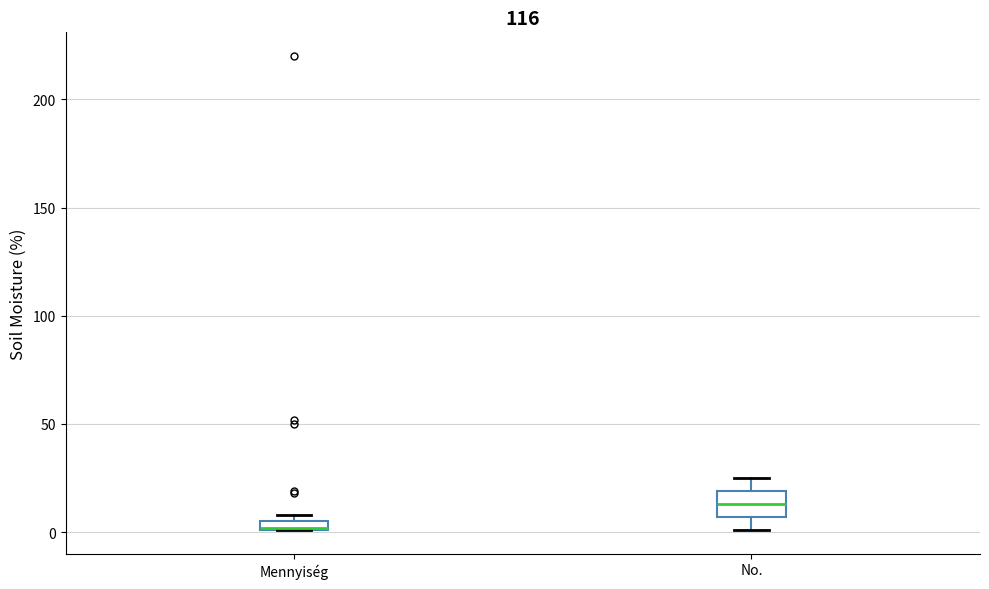

Where is the upper edge of the box for Mennyiség on the y-axis? The values are not printed on the chart, so give them approximately, as read against the axis.

5